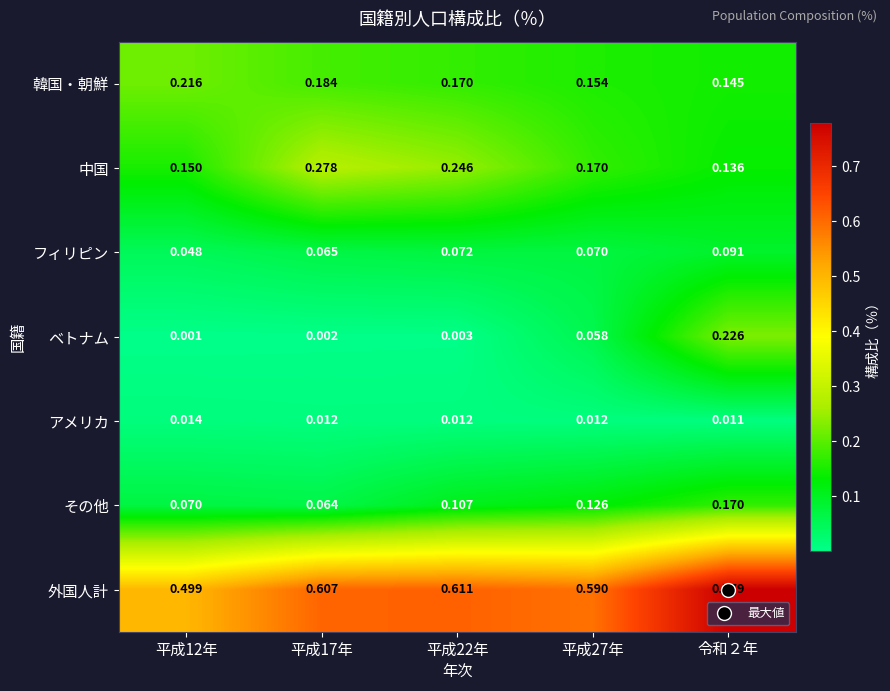

Which series has the largest range (max minus min)?

外国人計